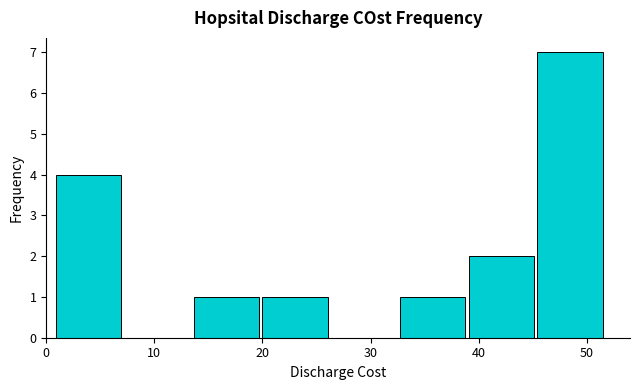

What is the height of the bar covering 33 to 39 on the x-axis? Neither the bar edges nor the heights are printed on the chart, so give them approximately, as read against the axes.

1